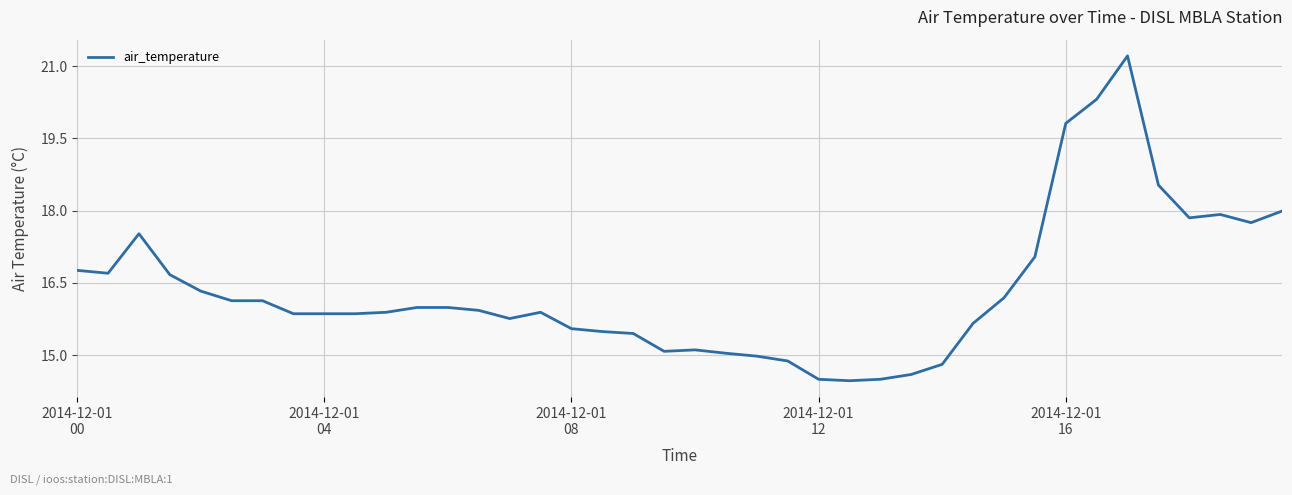

What is the smallest value displayed?

14.5